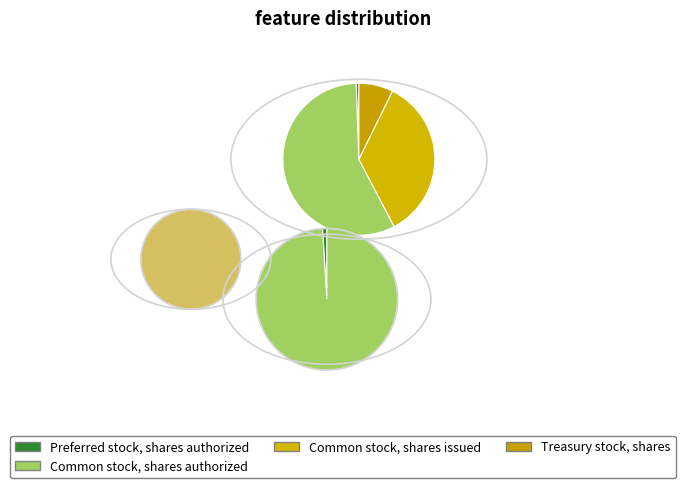

To the nearest percent, what is the combined percentage of Common stock, shares authorized and Preferred stock, issued?

57%